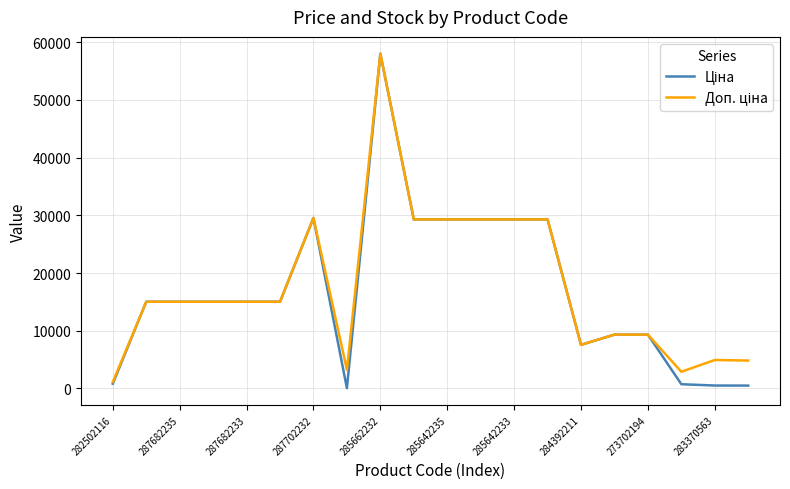

What is the maximum value shown in the chart?

58037.0